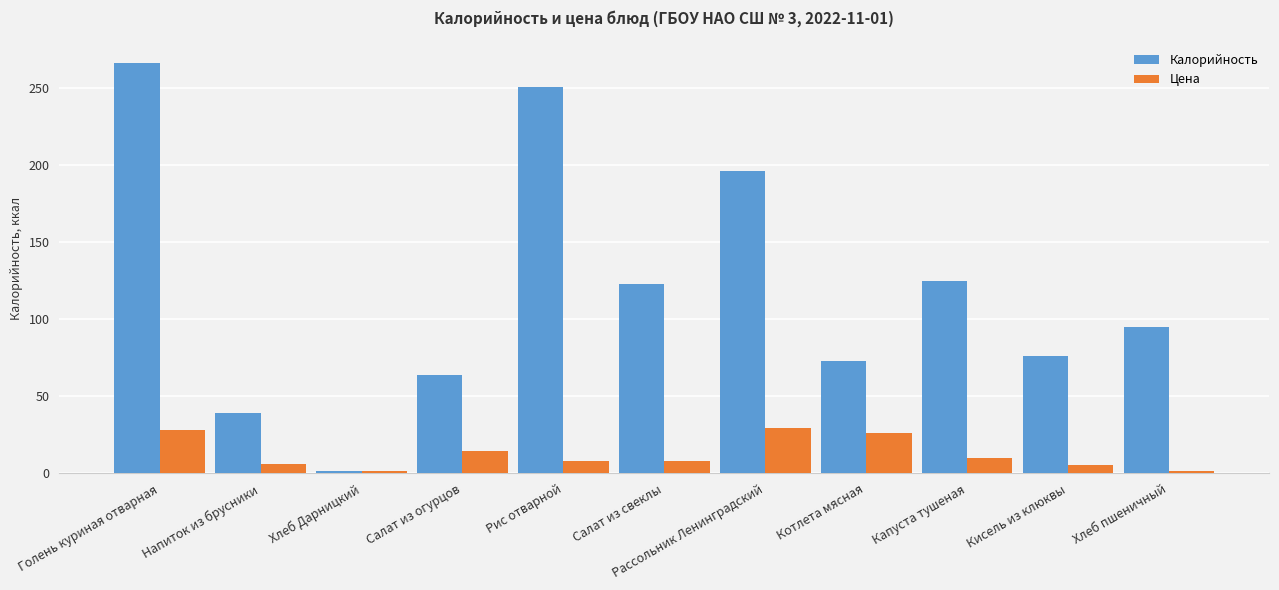

At which category does the chart reach its peak across all series?

Голень куриная отварная